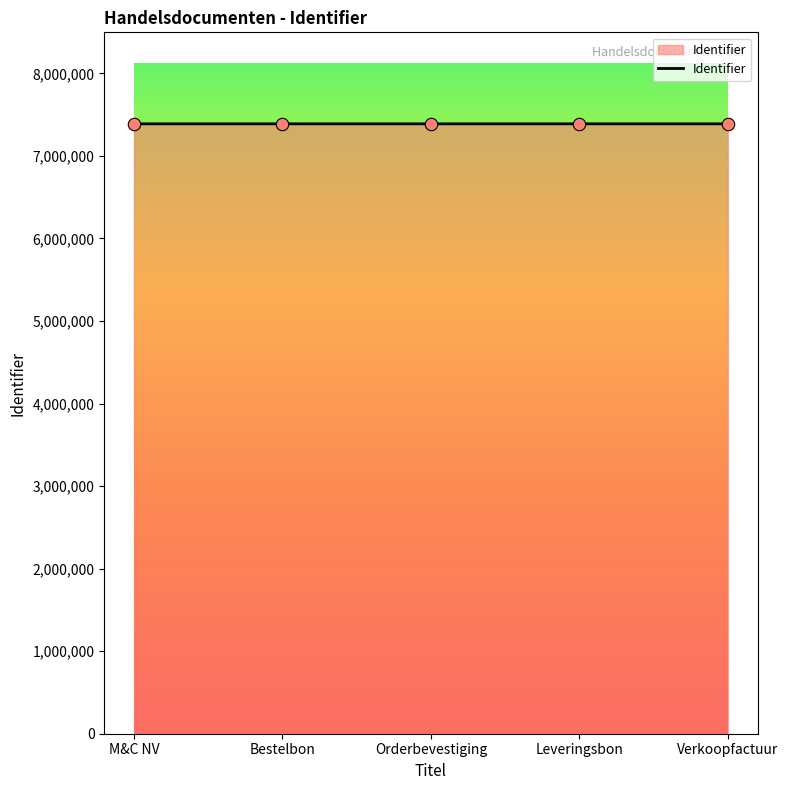

What is the sum of all values?

36940194